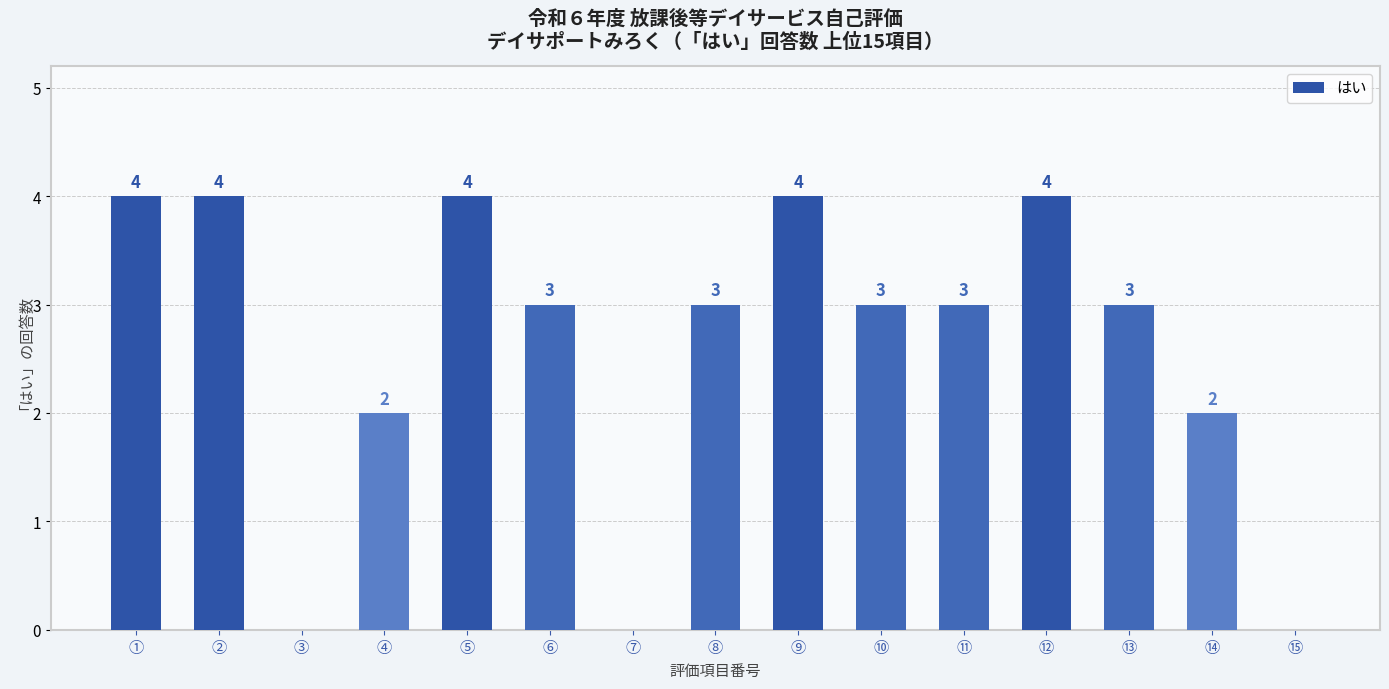

True or false: the data shows 1 at ⑤.

False